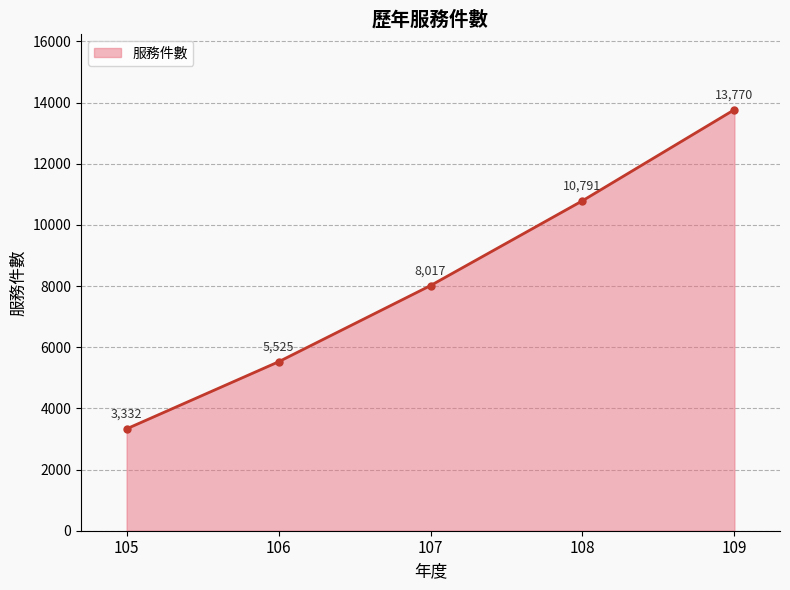

How many series are shown in this chart?

1